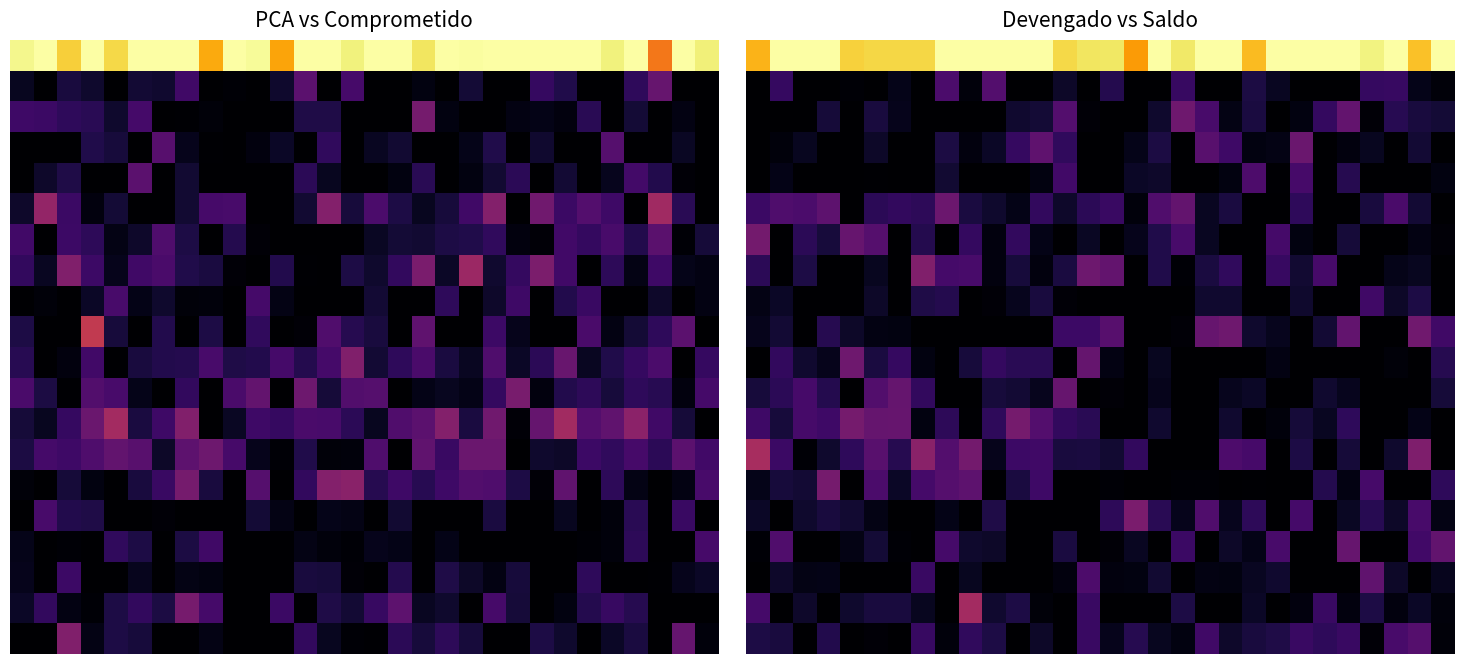

What is the maximum value shown in the chart?

1.0